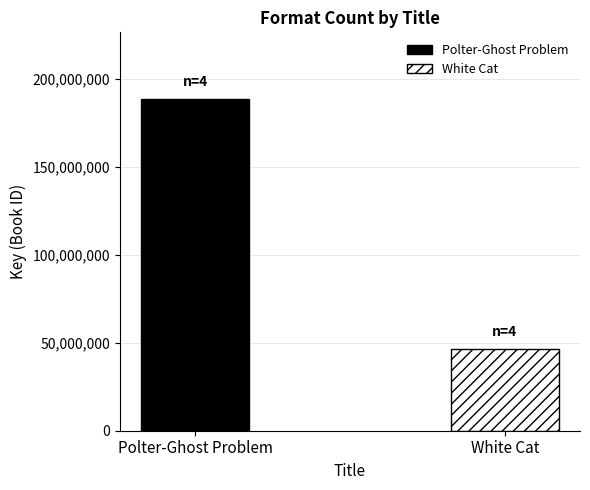

The Polter-Ghost Problem series shows 188753558 at Trade Paperback. True or false?

True